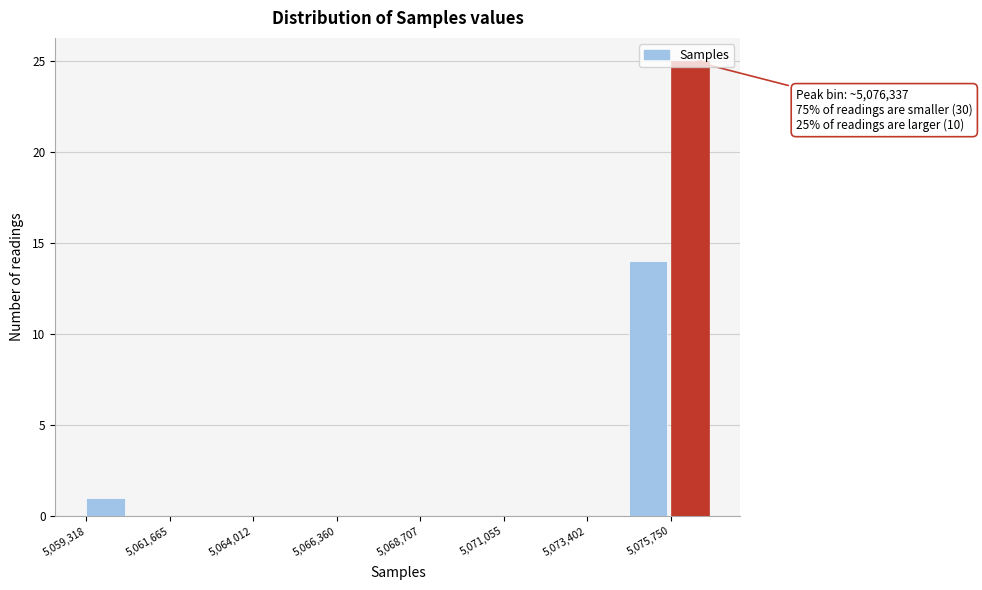

Around what value on the x-axis is the tallest bar? Give the approximate position of its centre, as read against the axis.

5076500